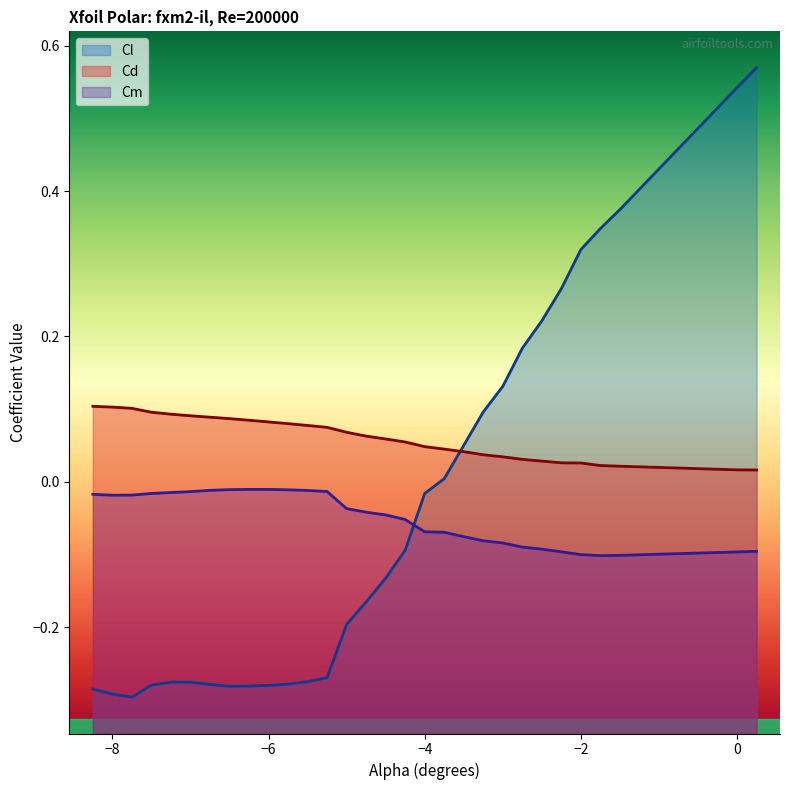

How many Cd values are between 0 and 1?

30